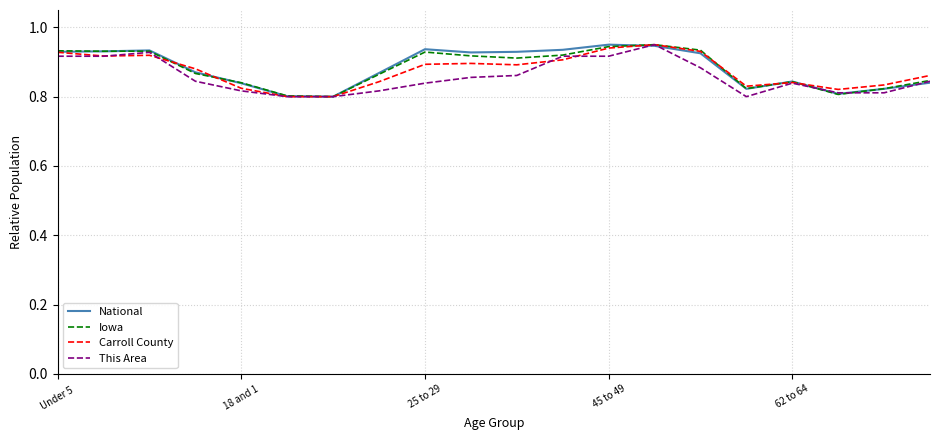

Where is National nearest to the value 0?

6